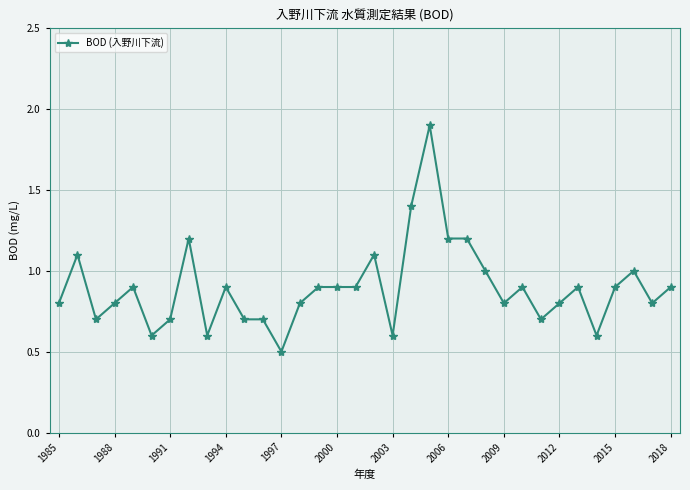

What is the maximum value shown in the chart?

1.9